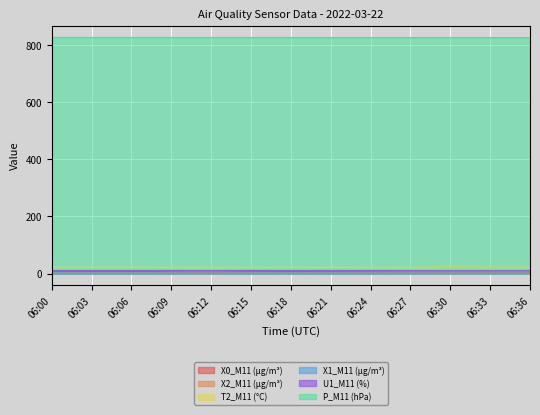

In X1_M11 (μg/m³), how many points are lower than both neighbors (excluding endpoints)?

2